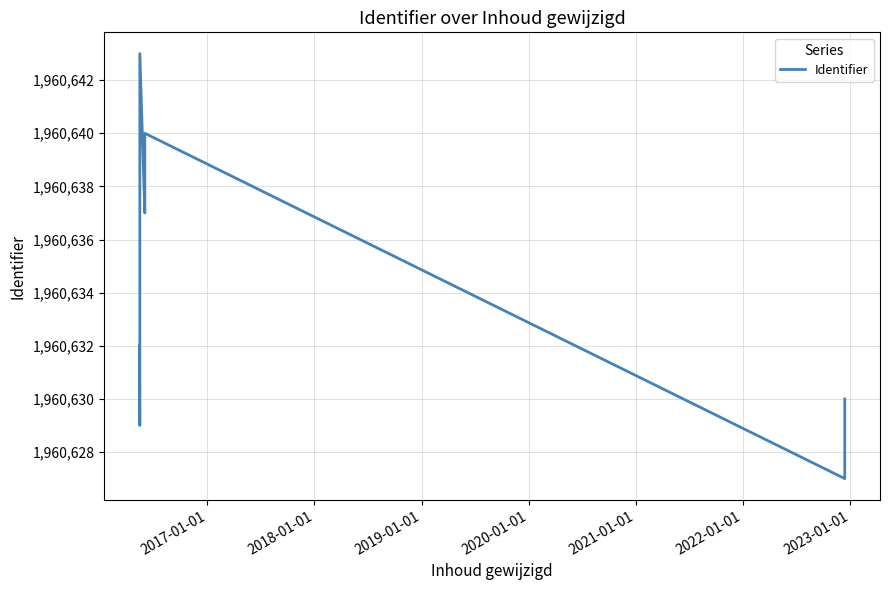

What is the average value?

1960634